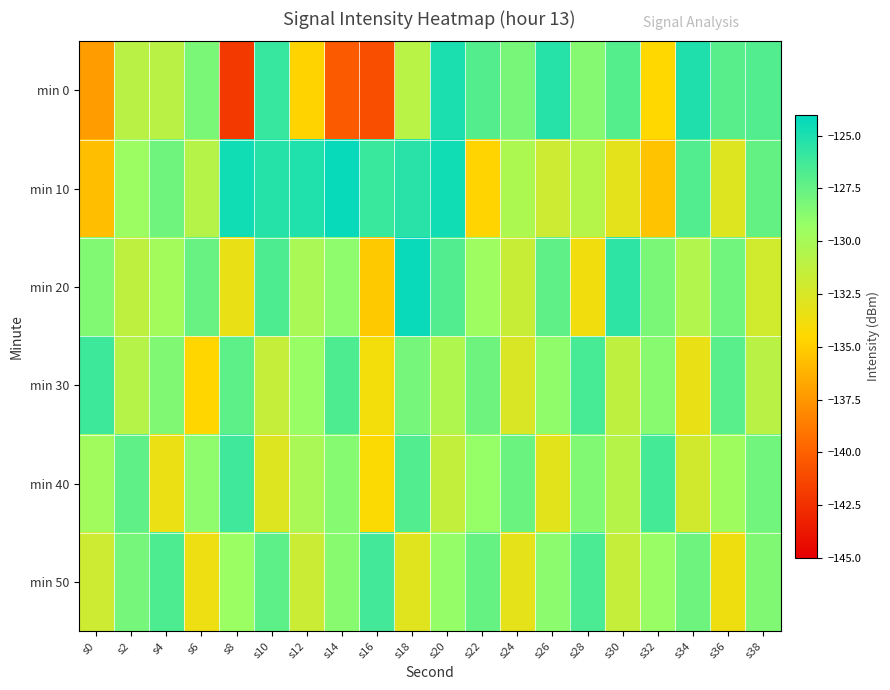

Reading left to right, what are all the values shown in this chart?

min 0: s0=-137.3	s2=-131.0	s4=-131.0	s6=-128.2	s8=-142.0	s10=-125.9	s12=-134.7	s14=-140.3	s16=-141.0	s18=-130.9	s20=-124.9	s22=-126.9	s24=-128.1	s26=-125.4	s28=-128.6	s30=-126.9	s32=-134.5	s34=-125.1	s36=-127.1	s38=-126.8
min 10: s0=-135.7	s2=-129.5	s4=-127.8	s6=-130.8	s8=-124.6	s10=-125.3	s12=-125.1	s14=-124.3	s16=-126.0	s18=-125.4	s20=-124.6	s22=-134.7	s24=-130.3	s26=-131.9	s28=-130.7	s30=-133.1	s32=-135.5	s34=-126.9	s36=-132.8	s38=-127.5
min 20: s0=-128.5	s2=-131.2	s4=-129.8	s6=-127.6	s8=-133.4	s10=-126.7	s12=-130.1	s14=-128.9	s16=-135.2	s18=-124.3	s20=-126.8	s22=-129.5	s24=-131.7	s26=-127.3	s28=-133.8	s30=-125.6	s32=-128.2	s34=-130.5	s36=-127.9	s38=-132.1
min 30: s0=-126.1	s2=-130.8	s4=-128.4	s6=-134.6	s8=-127.2	s10=-131.5	s12=-129.3	s14=-126.7	s16=-133.9	s18=-128.1	s20=-130.4	s22=-127.8	s24=-132.6	s26=-129.0	s28=-126.5	s30=-131.2	s32=-128.7	s34=-133.4	s36=-127.1	s38=-130.9
min 40: s0=-129.7	s2=-127.3	s4=-133.5	s6=-128.9	s8=-126.2	s10=-132.8	s12=-130.1	s14=-128.6	s16=-134.3	s18=-126.8	s20=-131.4	s22=-129.2	s24=-127.7	s26=-133.1	s28=-128.5	s30=-130.8	s32=-126.4	s34=-132.2	s36=-129.6	s38=-127.9
min 50: s0=-131.9	s2=-128.1	s4=-126.7	s6=-133.6	s8=-129.4	s10=-127.2	s12=-131.8	s14=-128.7	s16=-126.3	s18=-132.9	s20=-129.1	s22=-127.5	s24=-133.2	s26=-128.8	s28=-126.6	s30=-131.5	s32=-129.3	s34=-127.8	s36=-133.7	s38=-128.4